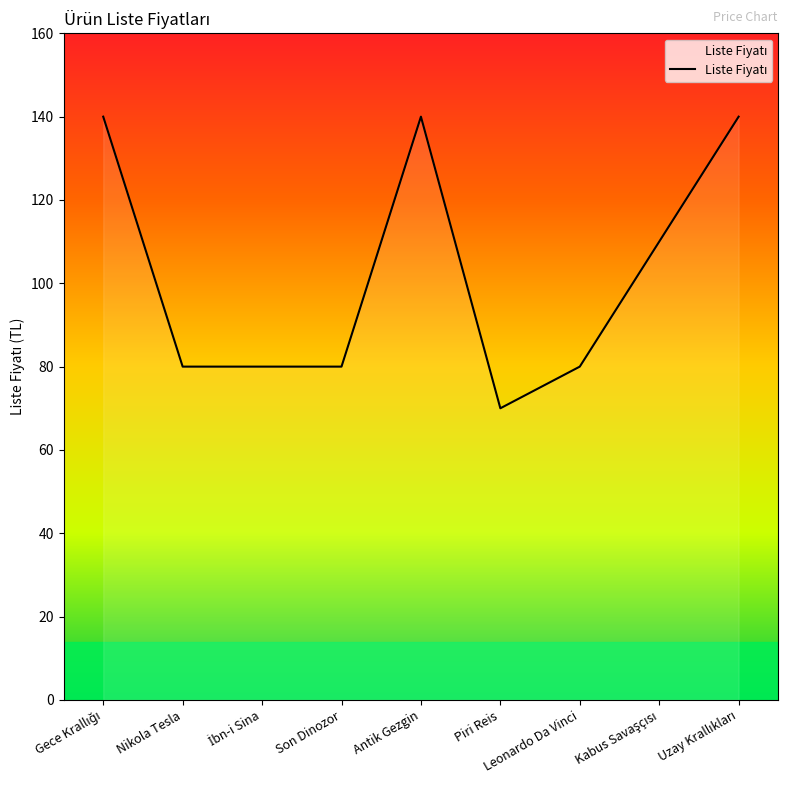

Read the value at Piri Reis, to the nearest 10.

70